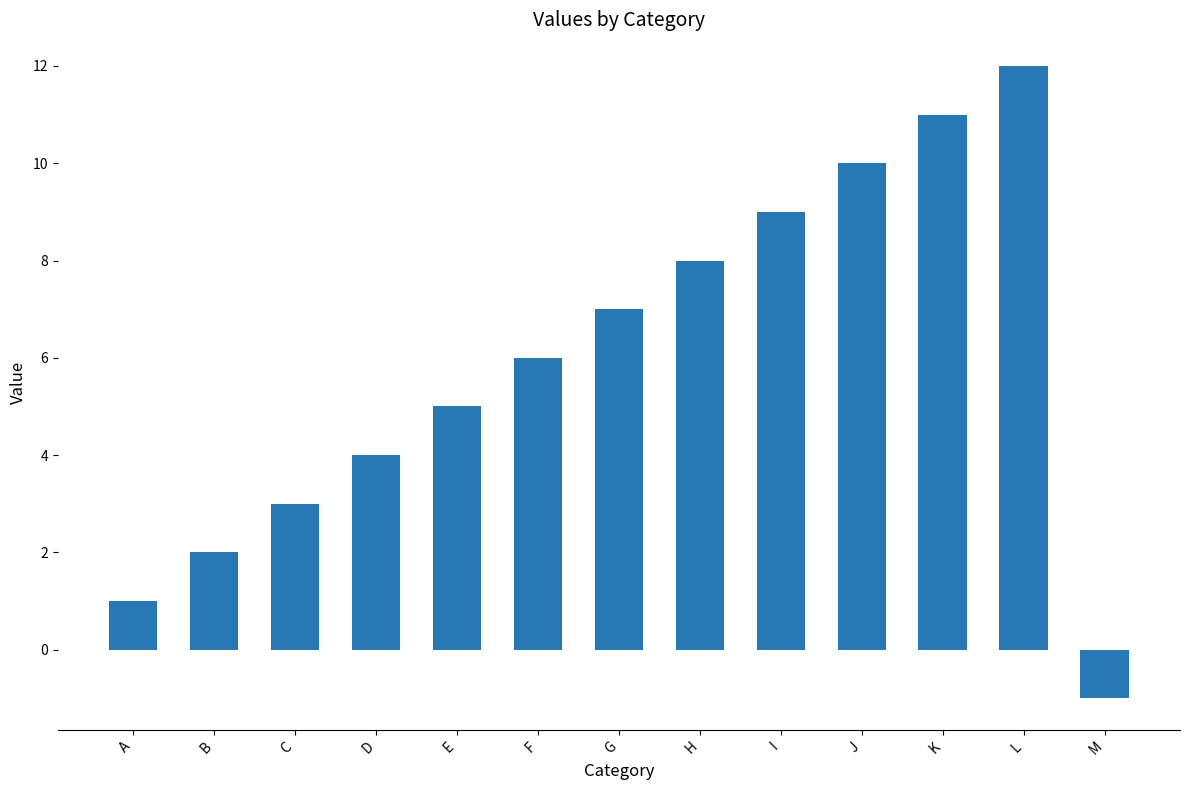

Read the value at G.

7